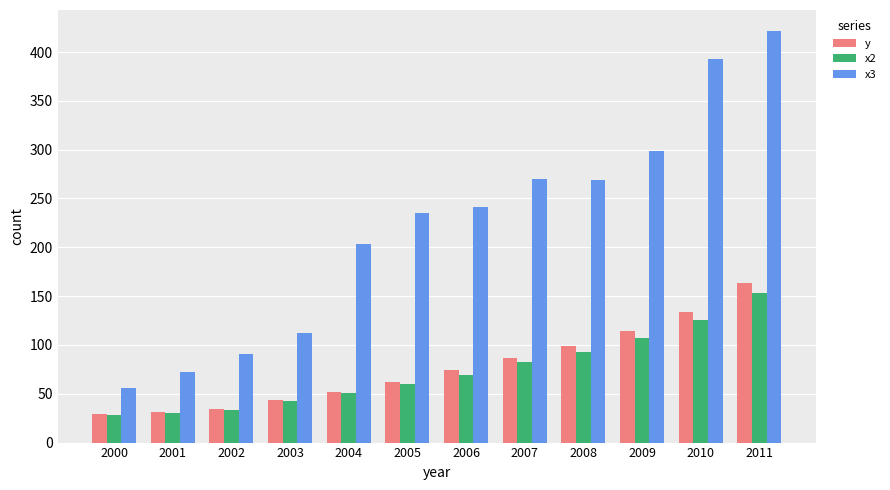

How many bars are there in each group?

3